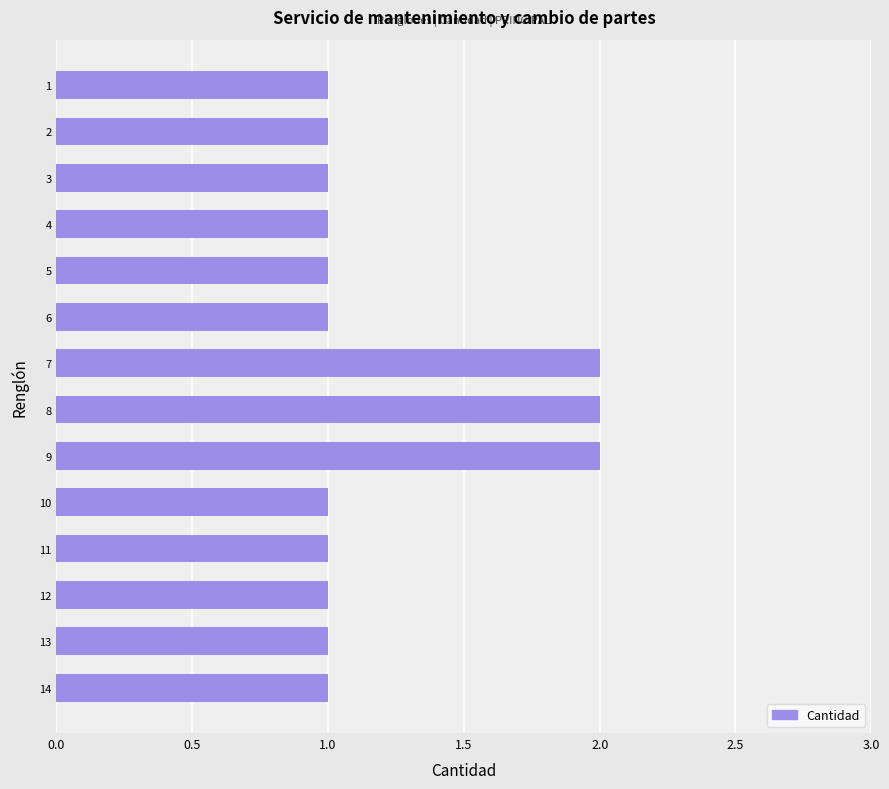

What is the minimum value shown in the chart?

1